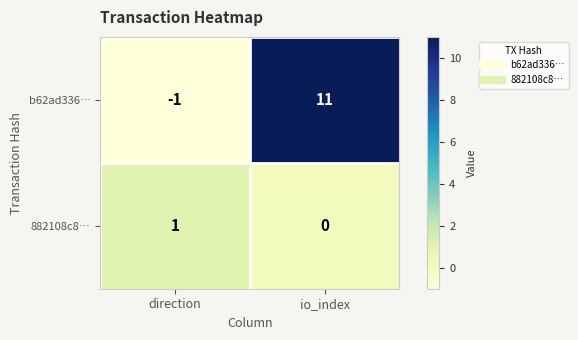

At direction, list the series in order from smallest to largest.

b62ad336…, 882108c8…